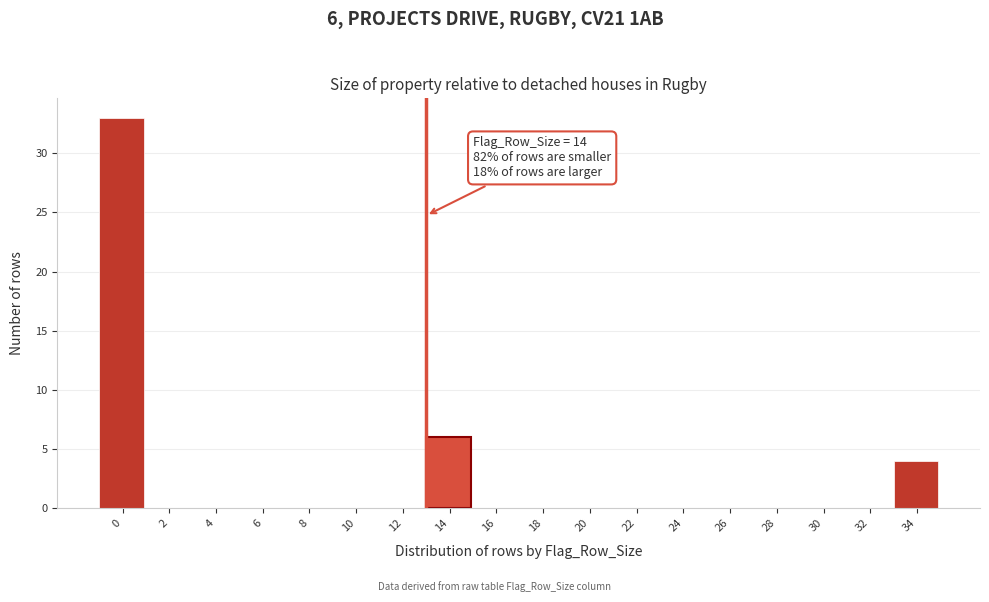

Reading left to right, list all the values displayed in this chart.

0=33	2=0	4=0	6=0	8=0	10=0	12=0	14=6	16=0	18=0	20=0	22=0	24=0	26=0	28=0	30=0	32=0	34=4